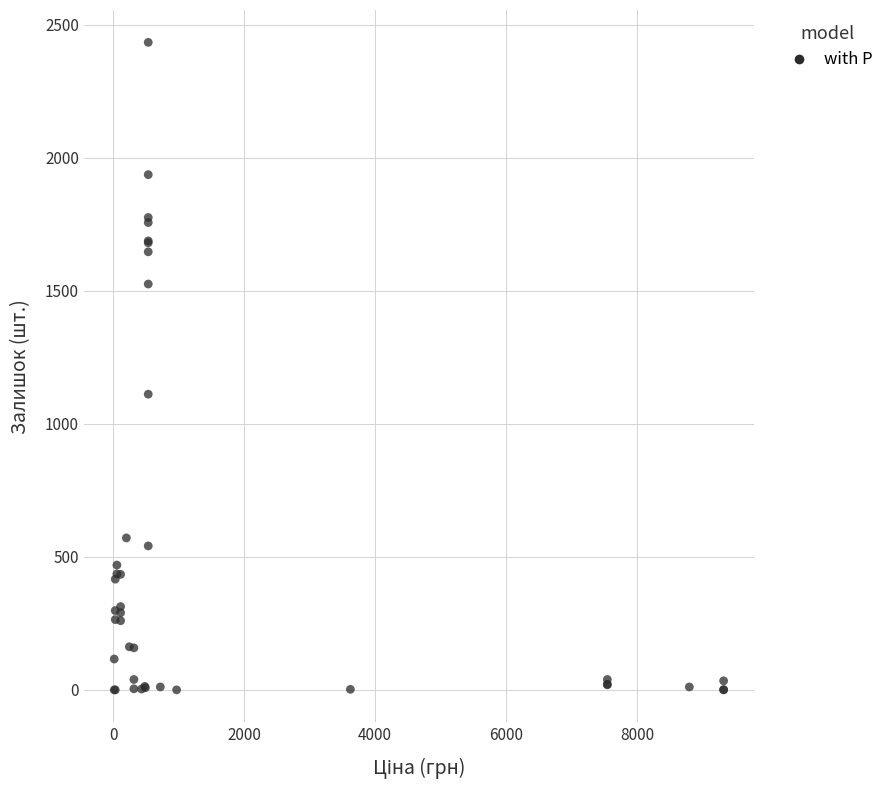

What Y value in the scatter plot is closest to 1216?

1111